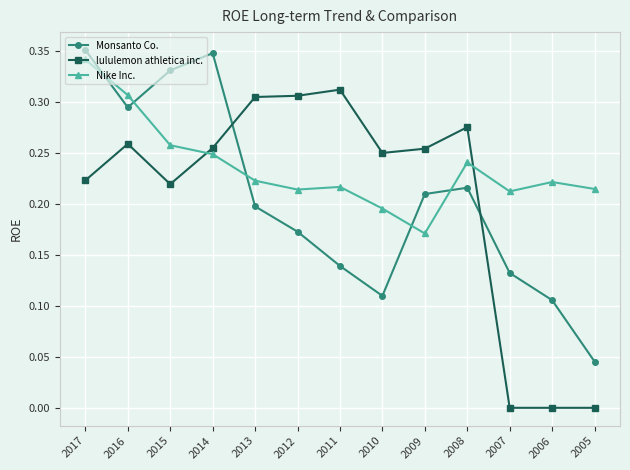

Which series ends up on top after the final intersection of Monsanto Co. and lululemon athletica inc.?

Monsanto Co.